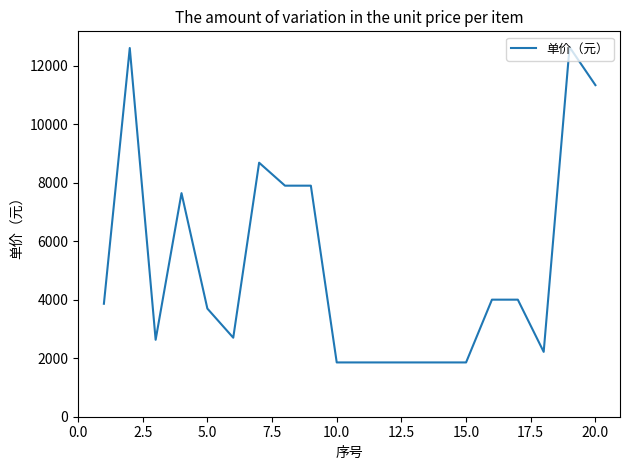

What is the smallest value displayed?

1855